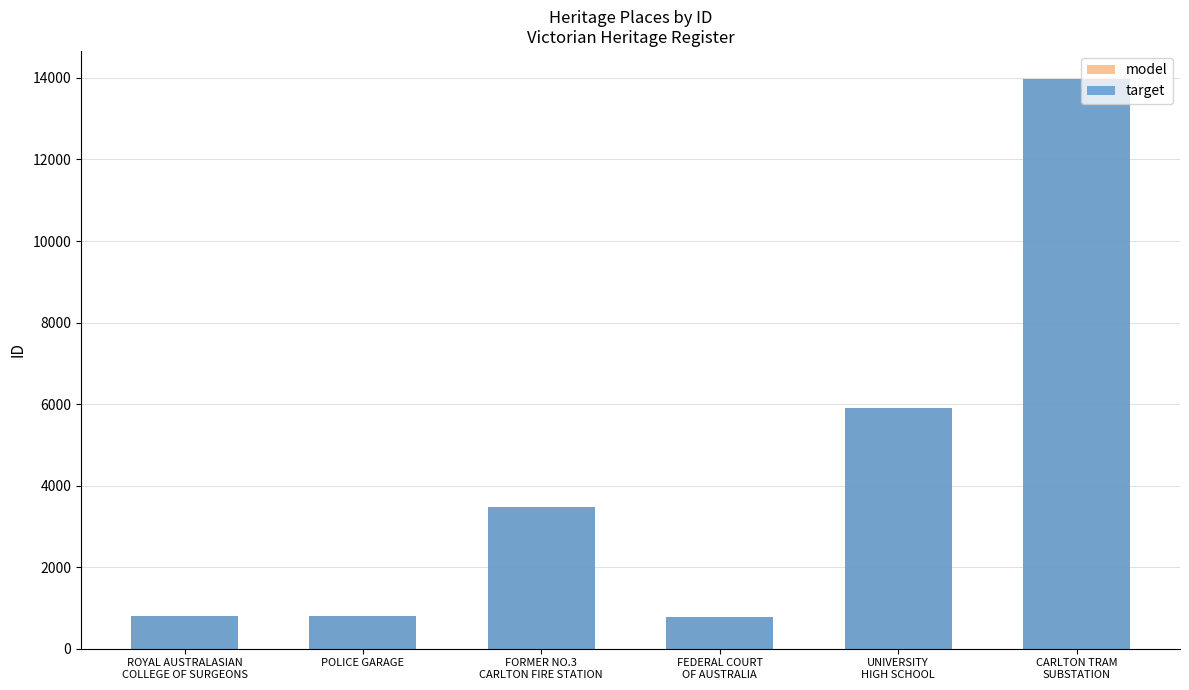

Rank the series at ROYAL AUSTRALASIAN
COLLEGE OF SURGEONS from highest to lowest value.

model, target